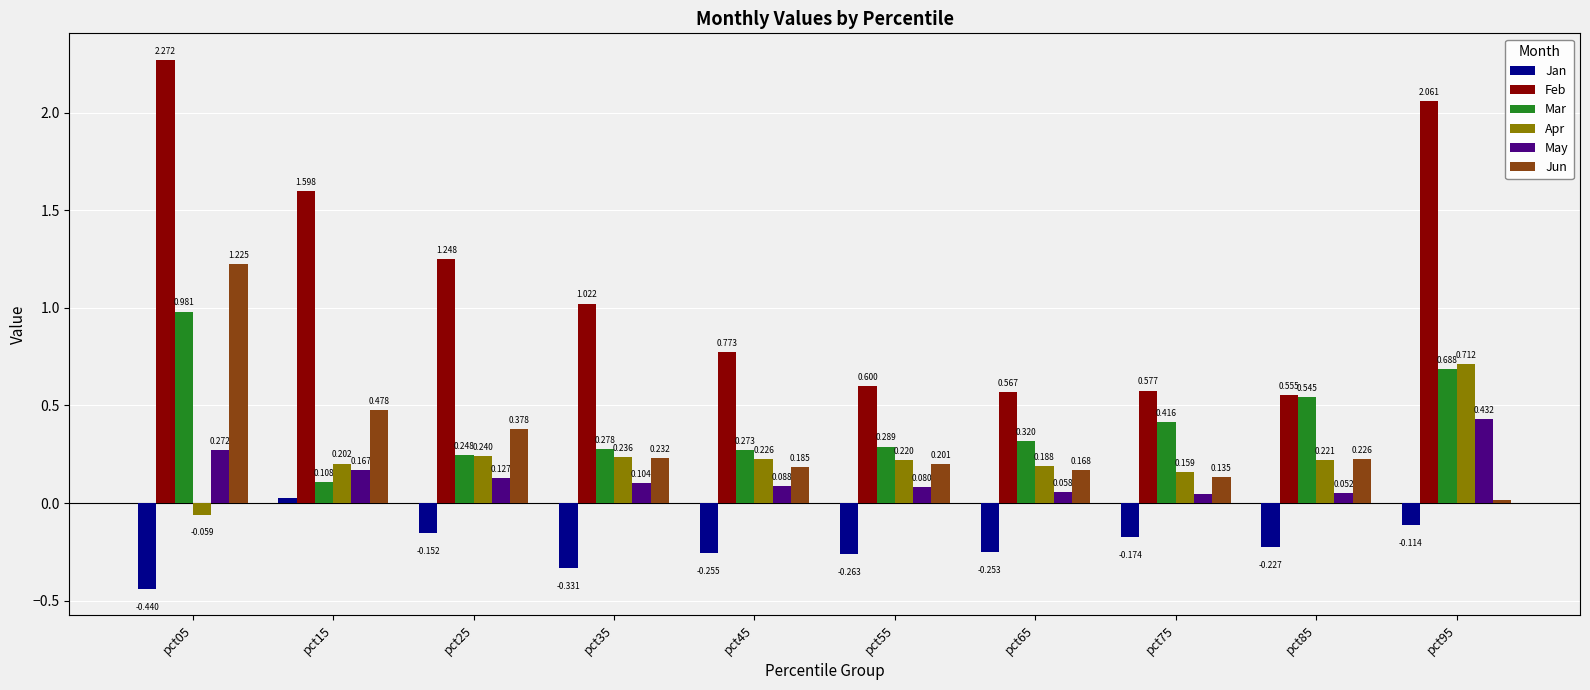

What is the sum of all Jan values?

-2.2